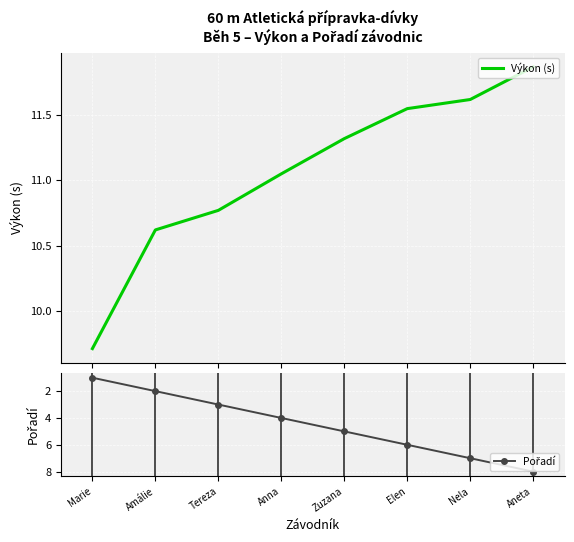

Is it true that Výkon (s) equals 9.7 at Marie?

True